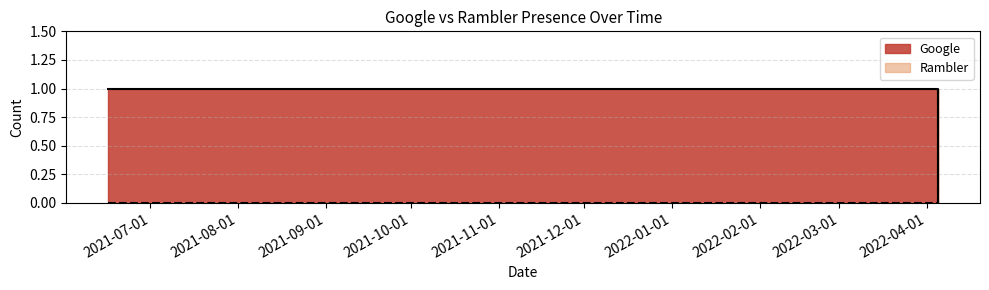

What is the value of the Rambler point at the 4th from the left?

1